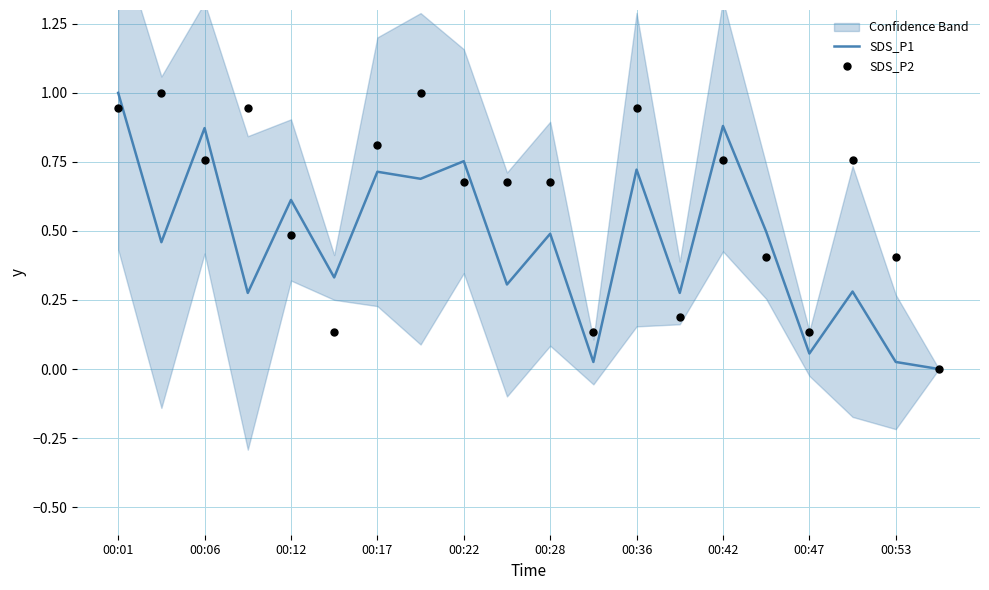

Which series has the largest total across all categories?

SDS_P2